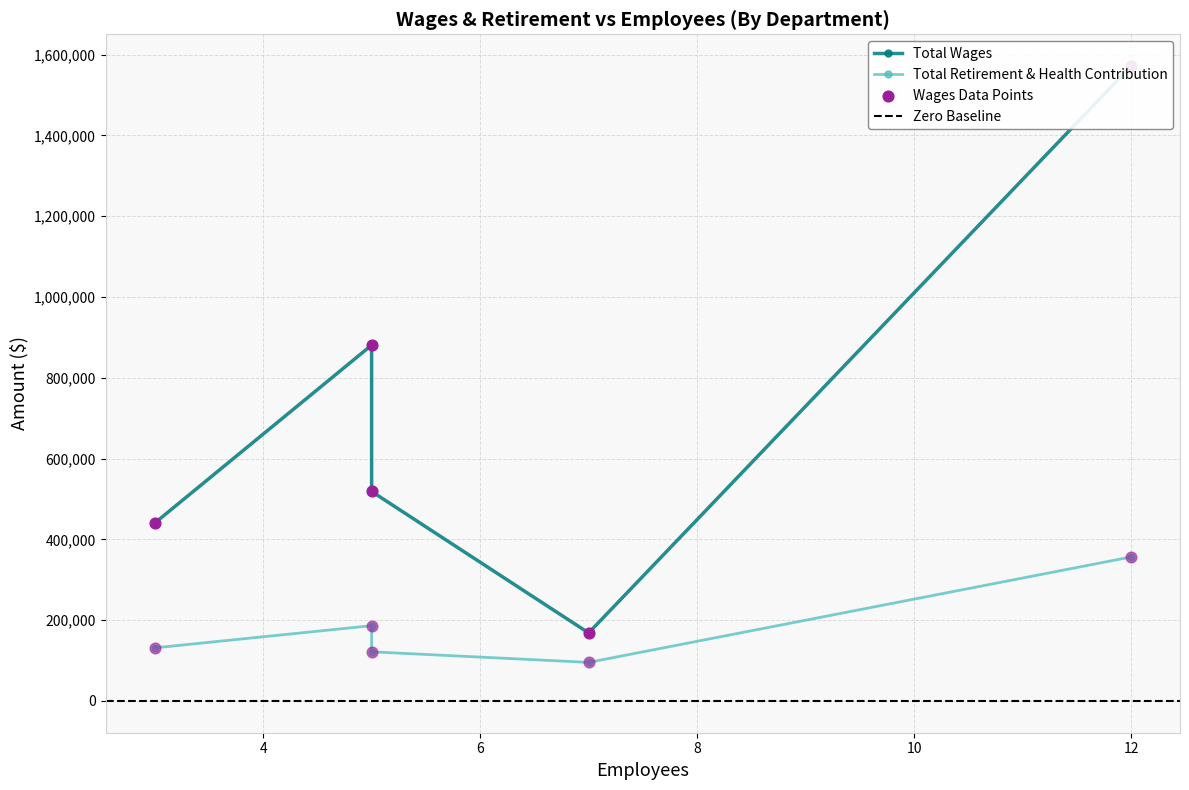

Is the value of Total Wages at 12 greater than the value of Total Retirement & Health Contribution at 12?

Yes